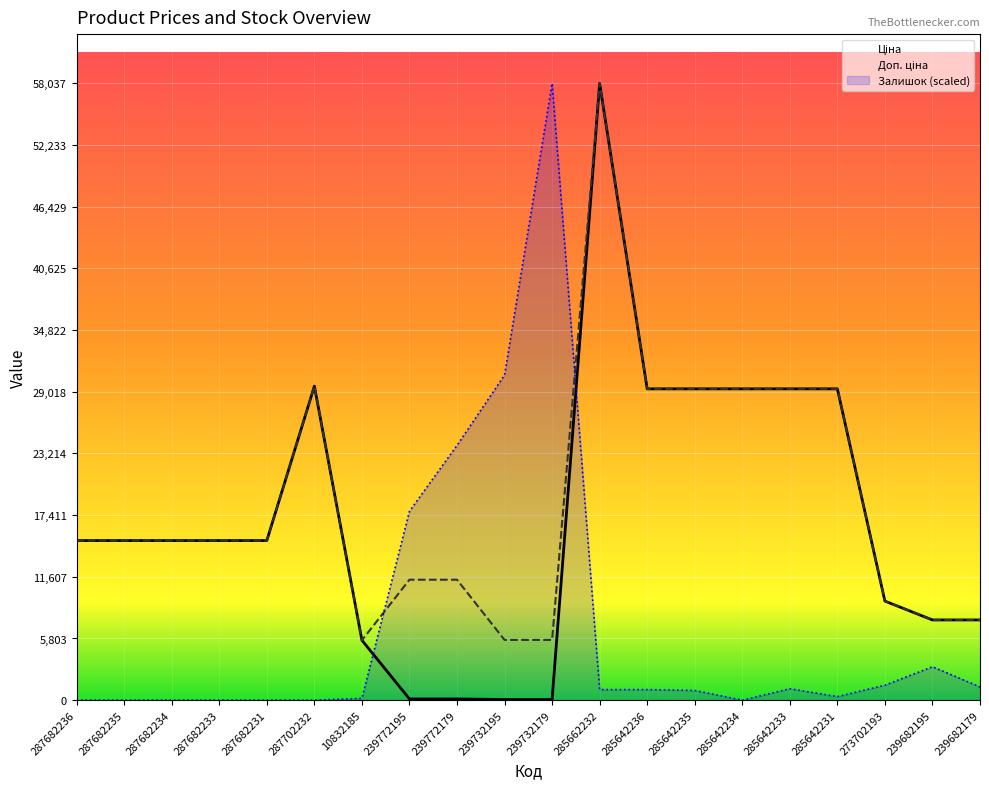

Is the value of Залишок (scaled) at 239732179 greater than the value of Ціна at 239682195?

Yes